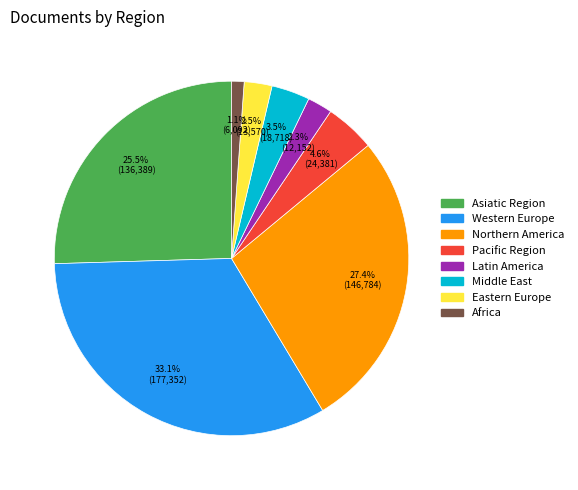

True or false: Eastern Europe accounts for 15% of the total.

False